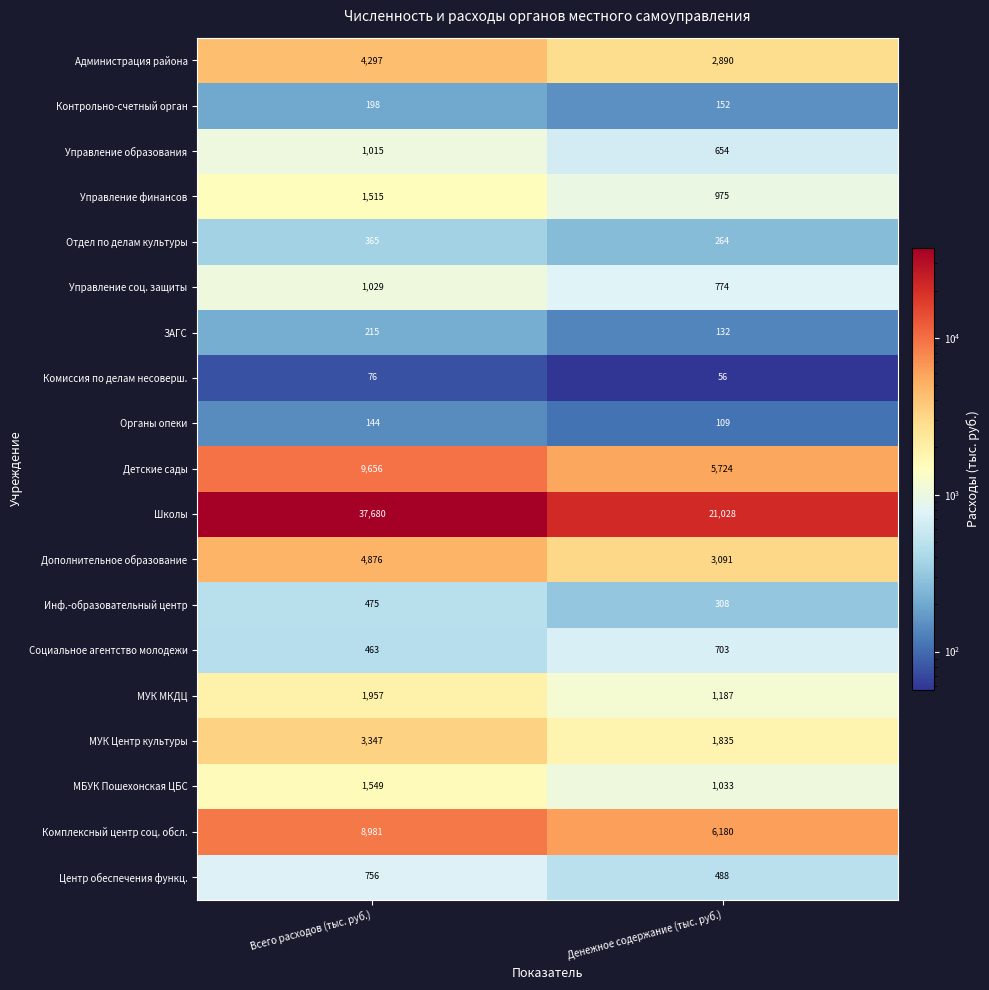

What value does the Управление образования series have at Денежное содержание (тыс. руб.), to the nearest 5?

655